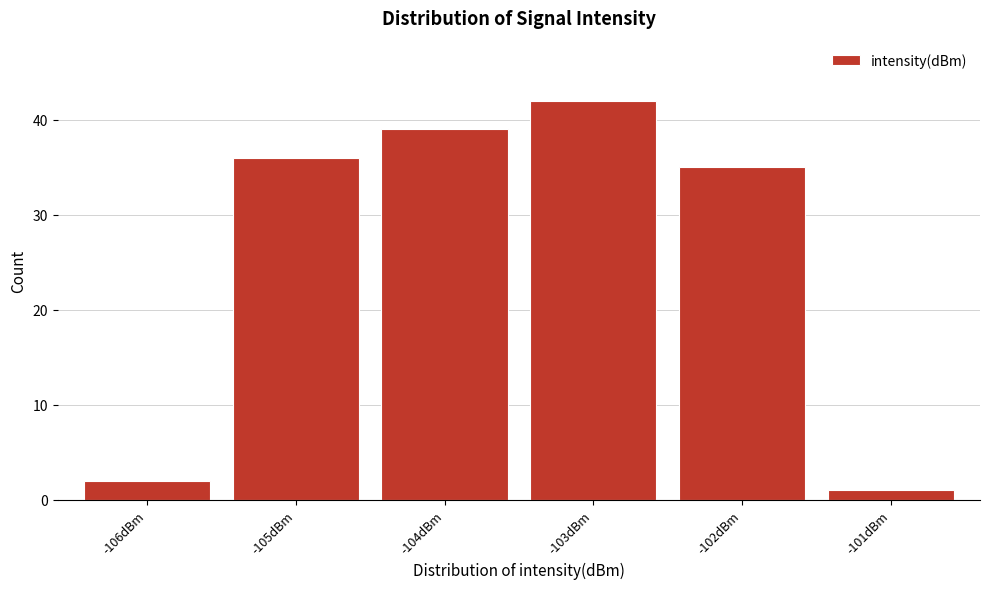

Reading left to right, what are all the values shown in this chart?

-106dBm=2	-105dBm=36	-104dBm=39	-103dBm=42	-102dBm=35	-101dBm=1